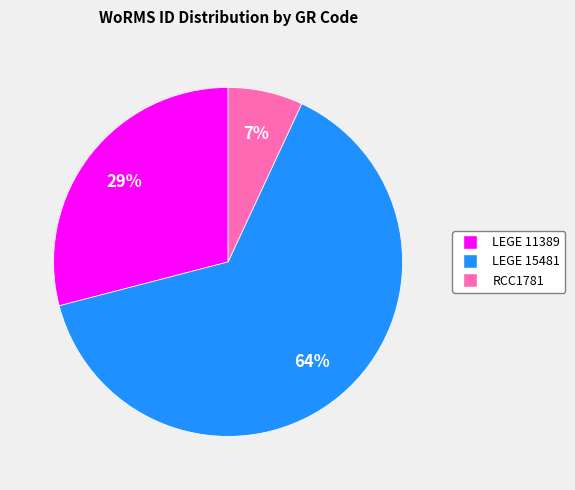

Which slice is the smallest?

RCC1781